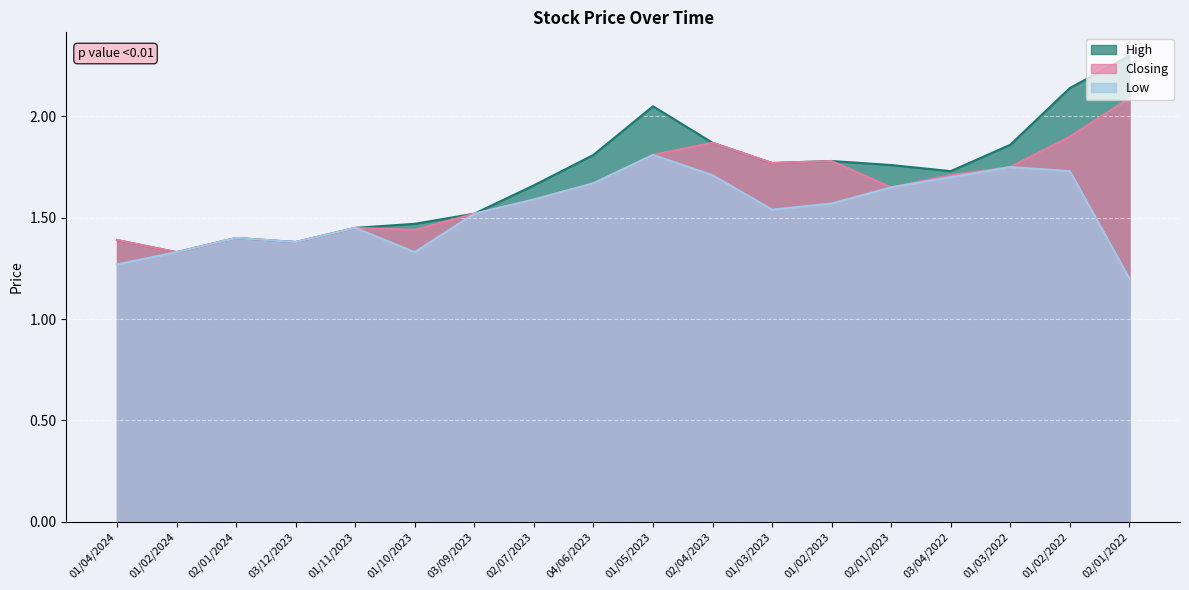

What are all the series names shown in the legend?

High, Closing, Low